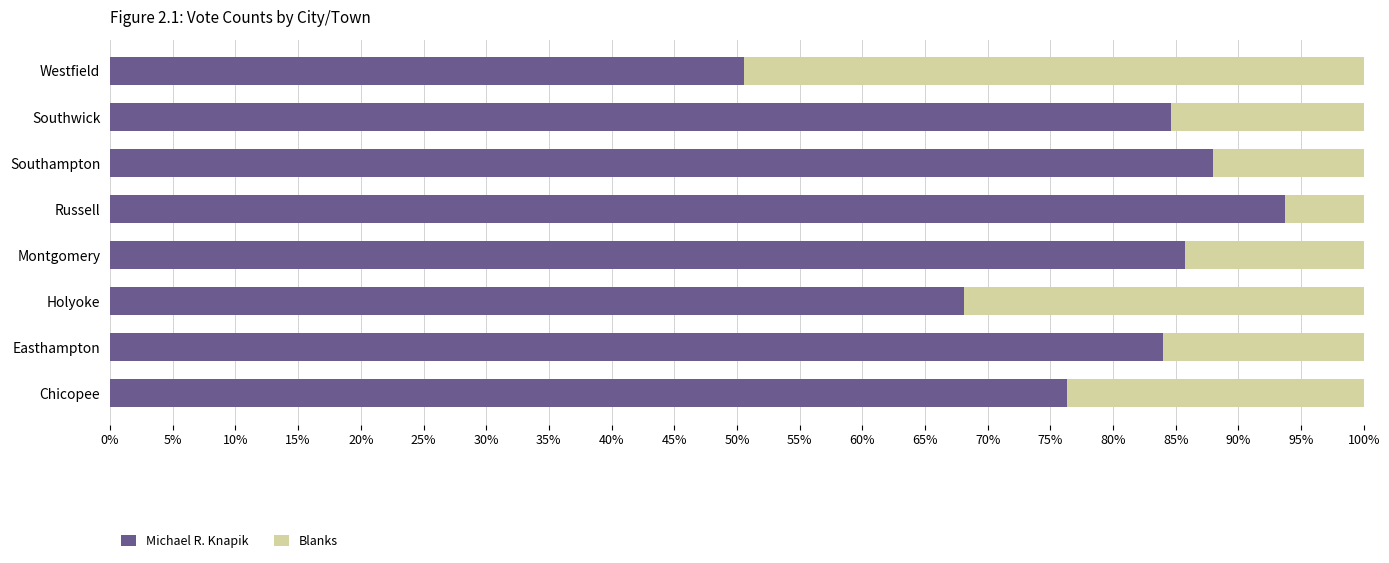

What is the total value across all series at Easthampton?

100.0